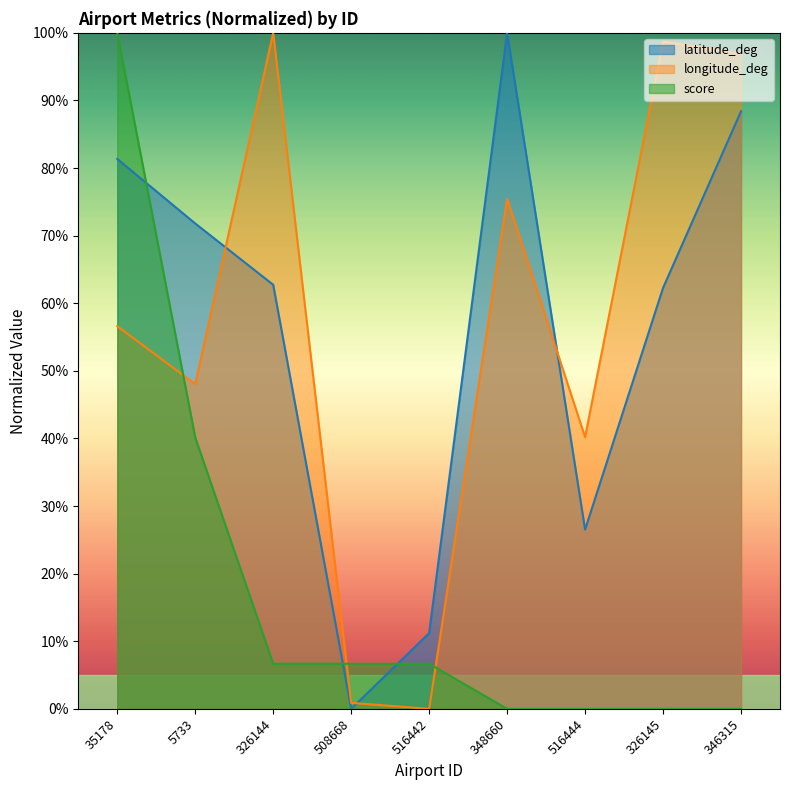

What is the difference between the maximum and second lowest values in the latitude_deg series?

0.9